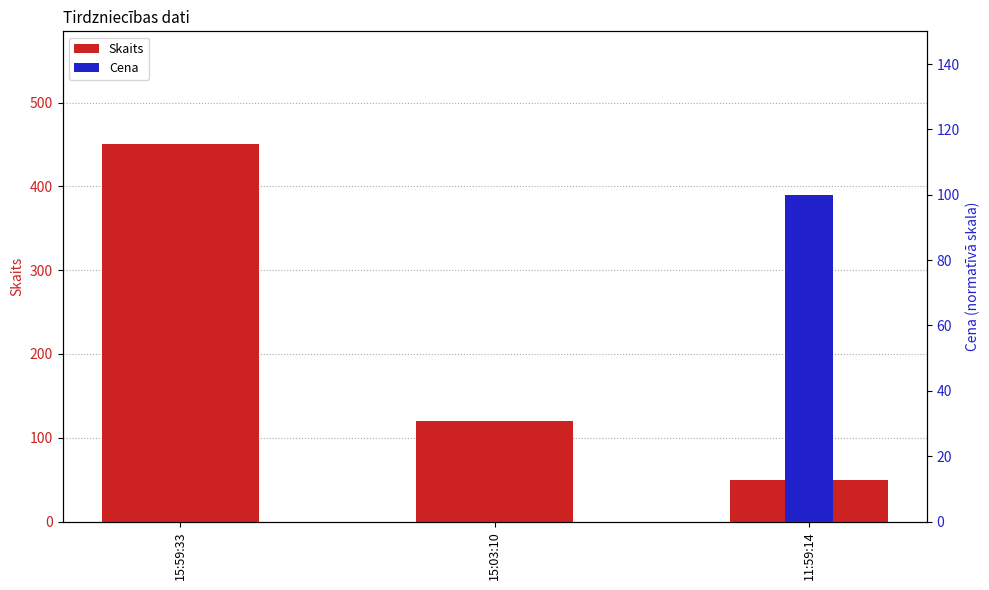

What is the label of the 3rd bar from the right?

15:59:33